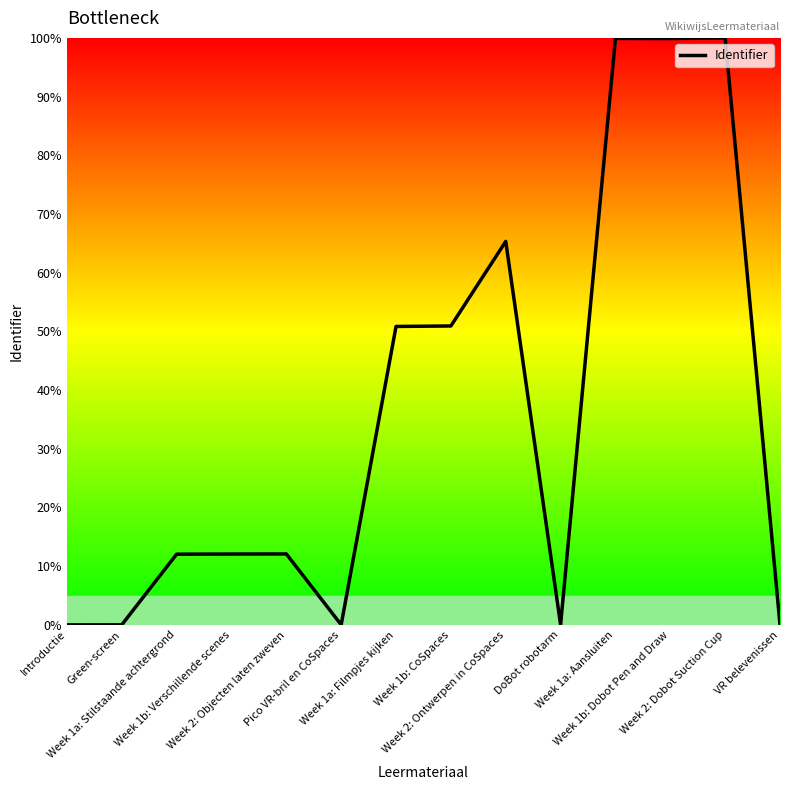

What is the maximum value shown in the chart?

100.0